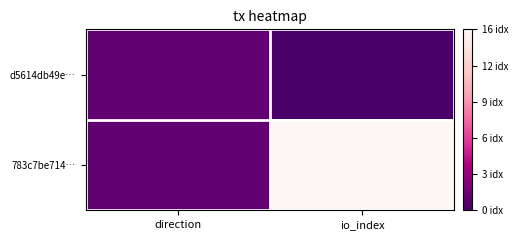

Reading left to right, extract all data points from this chart.

d5614db49e…: direction=1	io_index=0
783c7be714…: direction=1	io_index=16